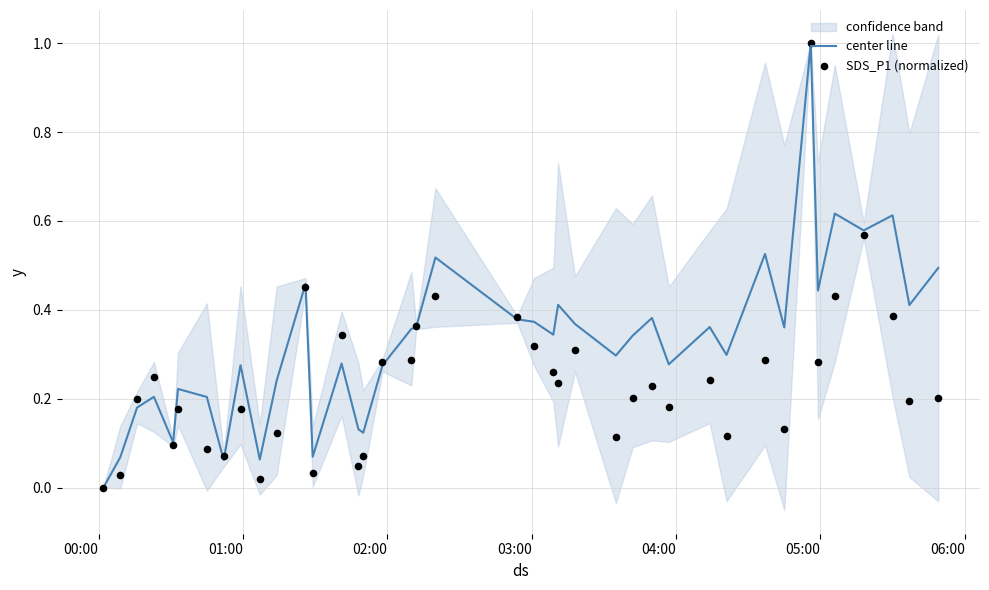

Which series reaches the minimum Y coordinate?

center line